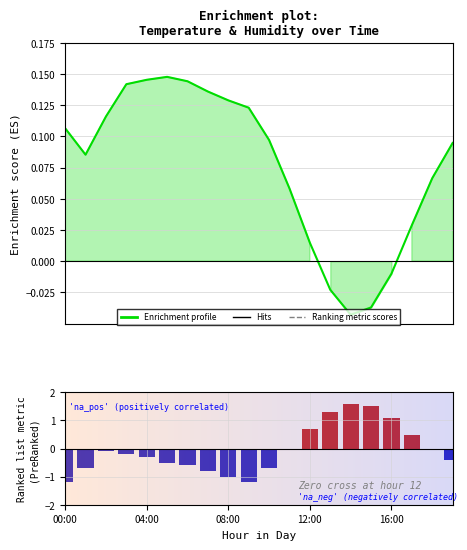

The Temperature anomaly series shows -0.3 at 12:00. True or false?

False